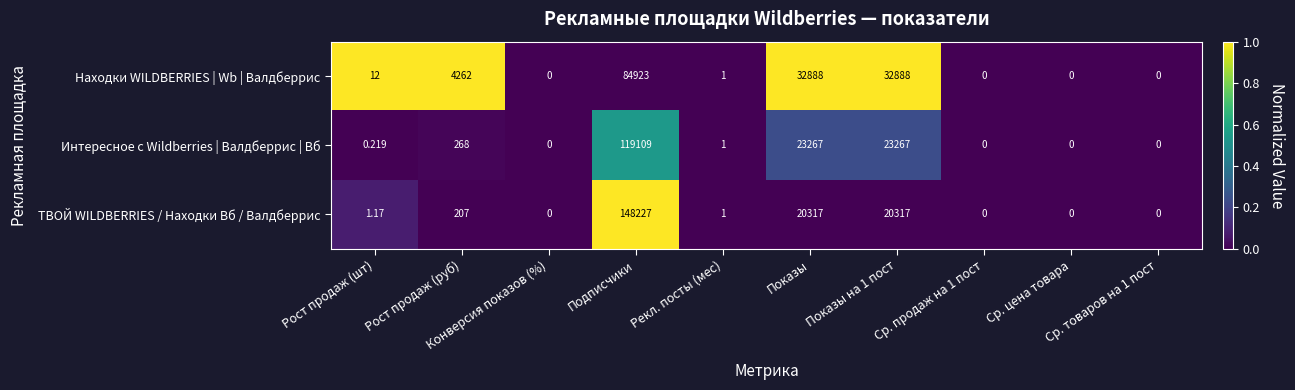

Which series has the widest spread of values?

ТВОЙ WILDBERRIES / Находки Вб / Валдберрис